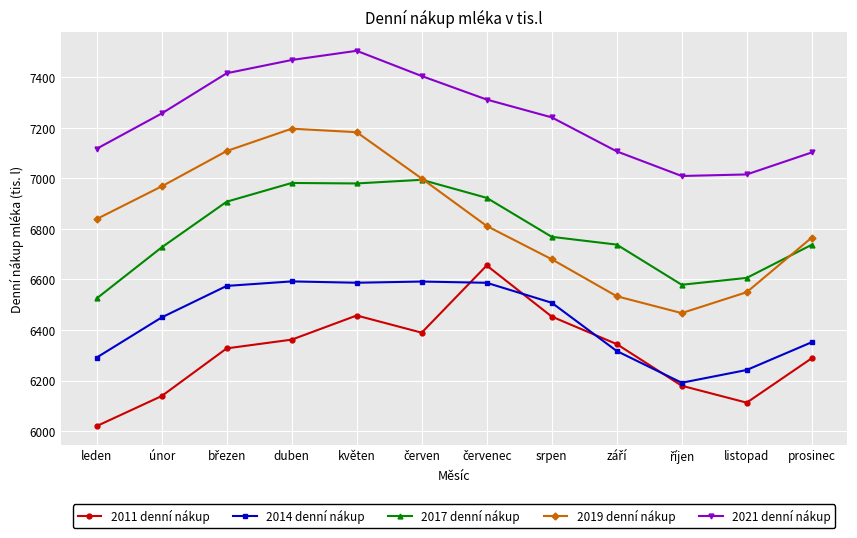

What is the label of the 2nd point from the right?

listopad